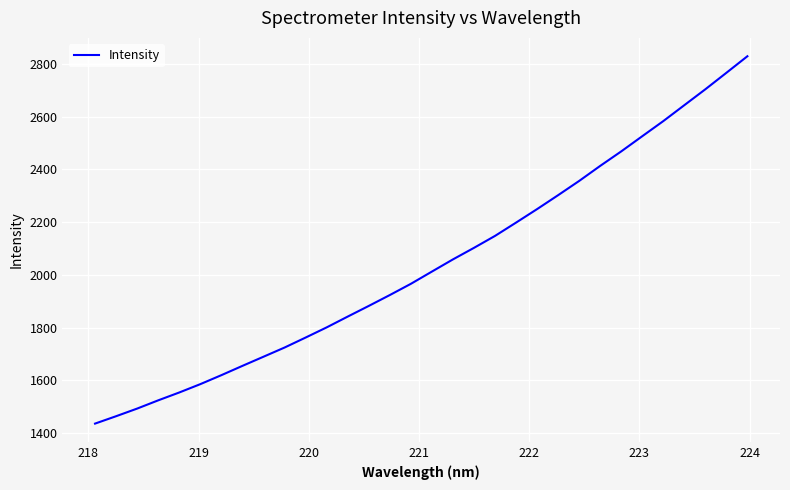

Does the chart have visible grid lines?

Yes